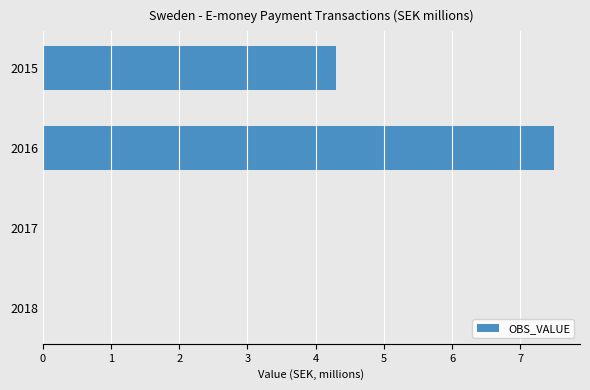

Are the bars horizontal?

Yes